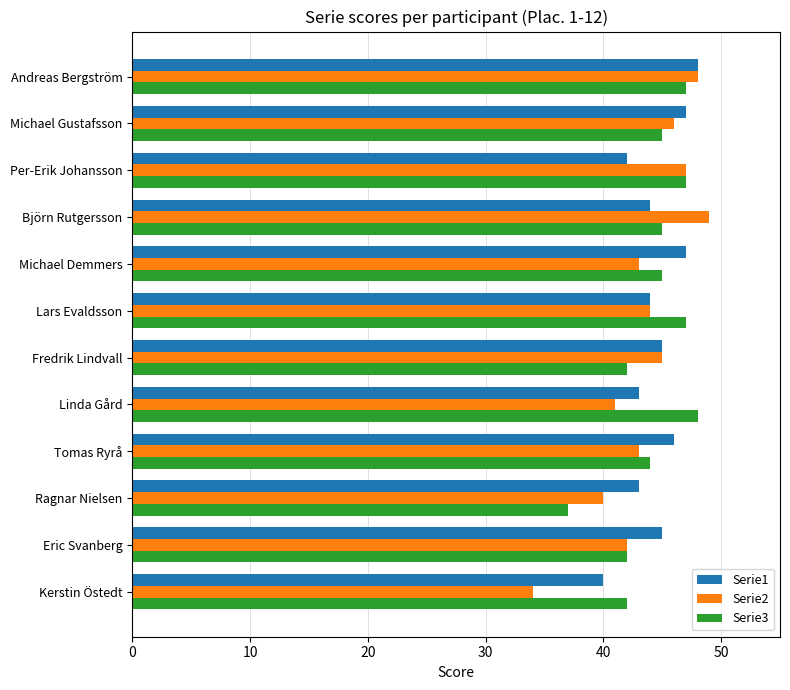

What is the maximum value shown in the chart?

49